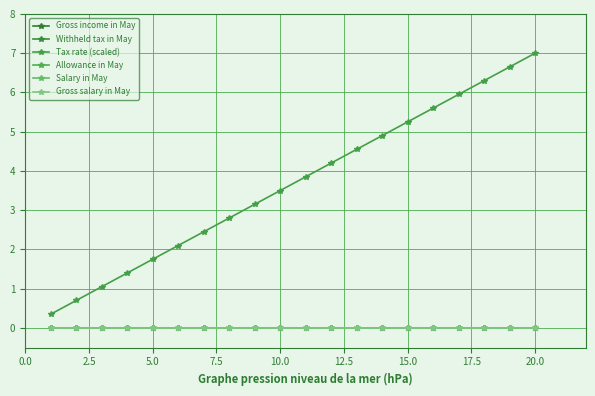

Does the chart have visible grid lines?

Yes